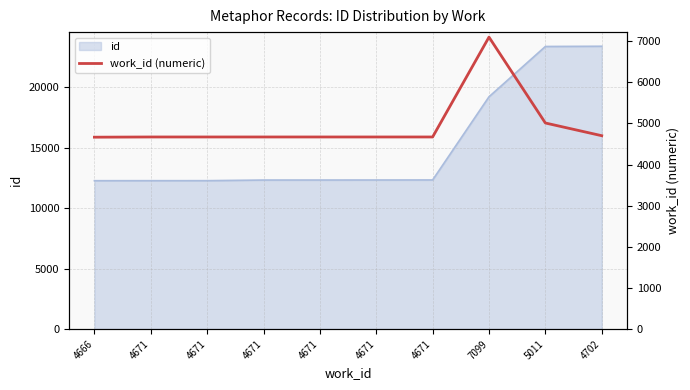

What is the difference between the values at 4702 and 4671?

31